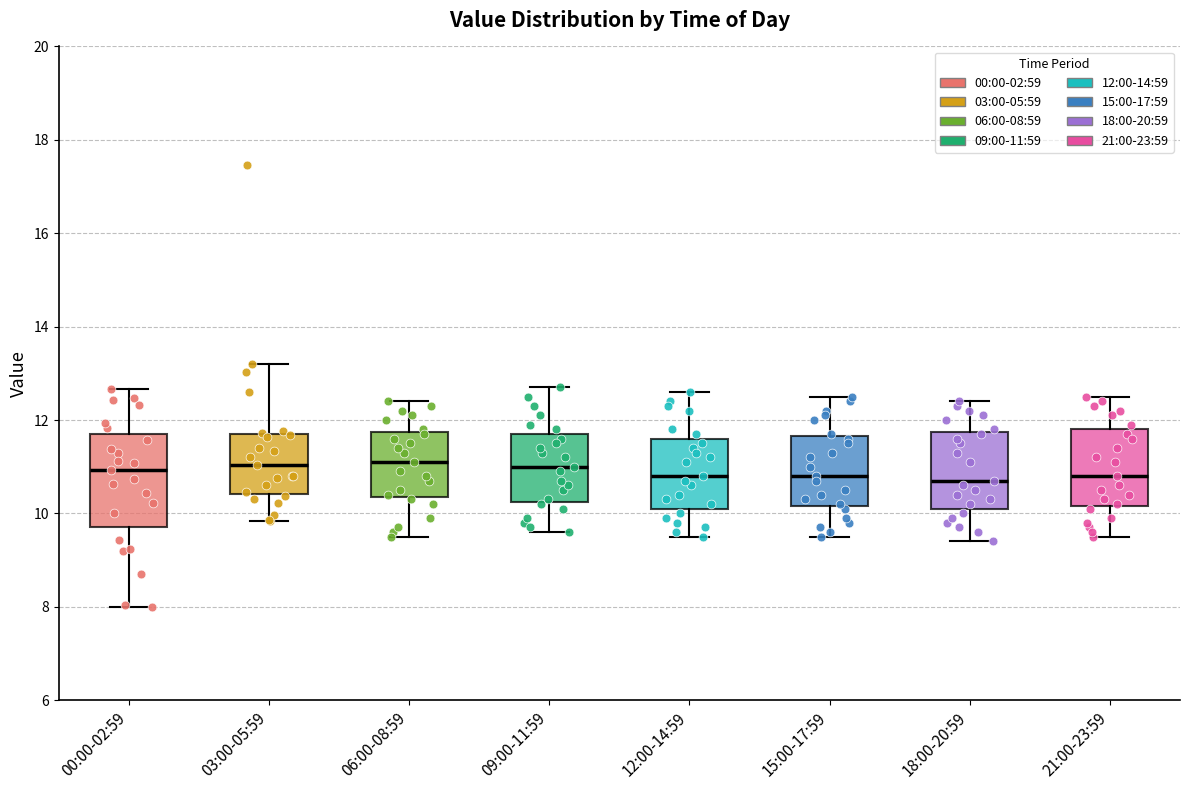

Where does the lower whisker of the box for 06:00-08:59 end on the y-axis? The values are not printed on the chart, so give them approximately, as read against the axis.

9.6